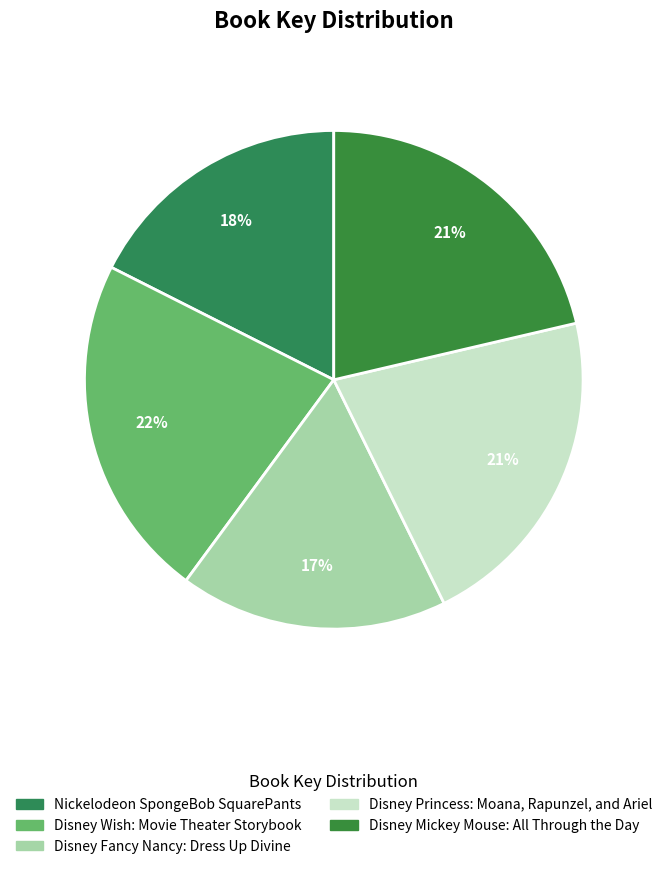

How many slices are in this pie chart?

5